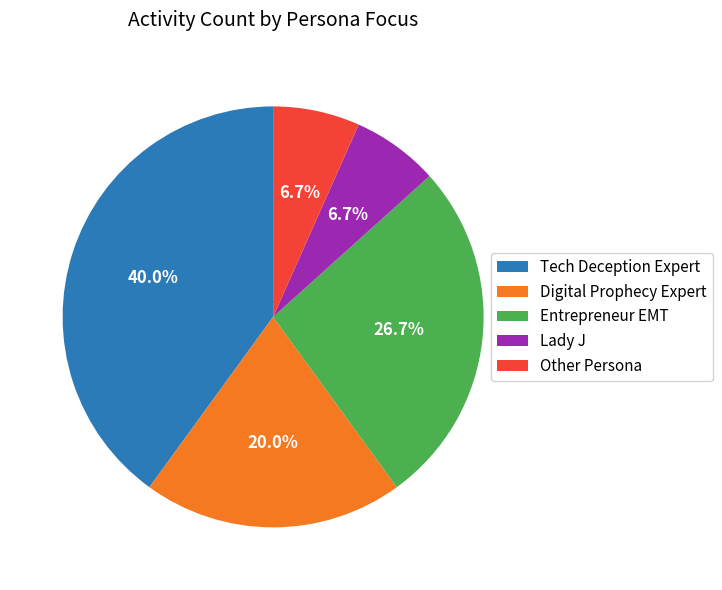

How much of the chart is everything except Tech Deception Expert?

60.0%